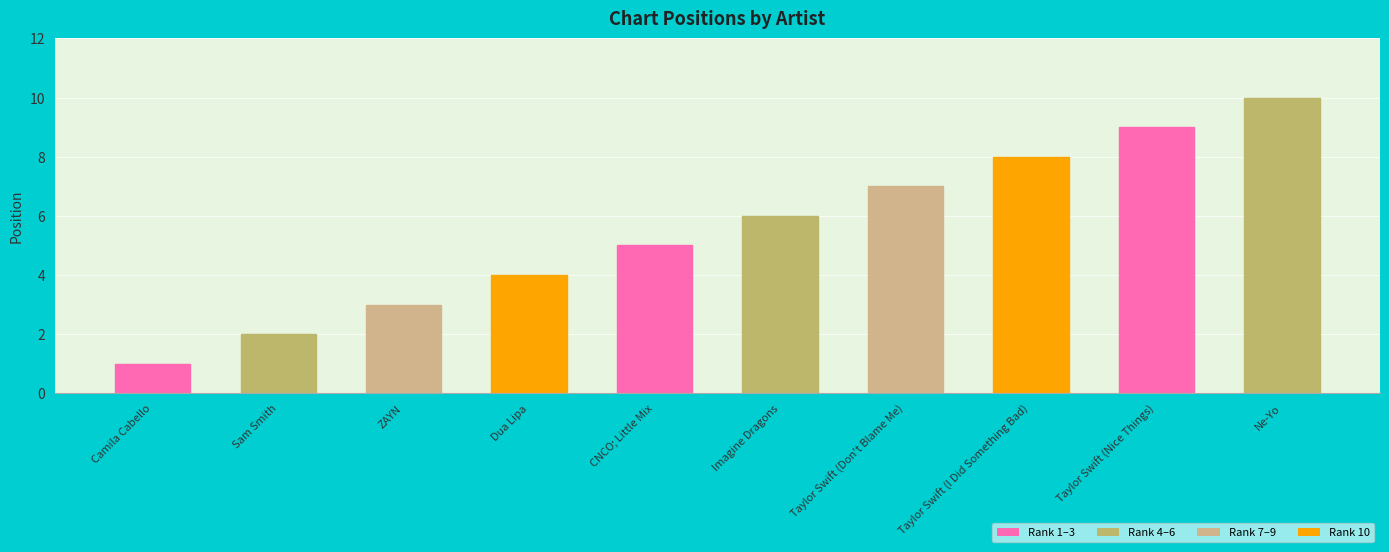

The chart shows a value of 4 at Dua Lipa. True or false?

True